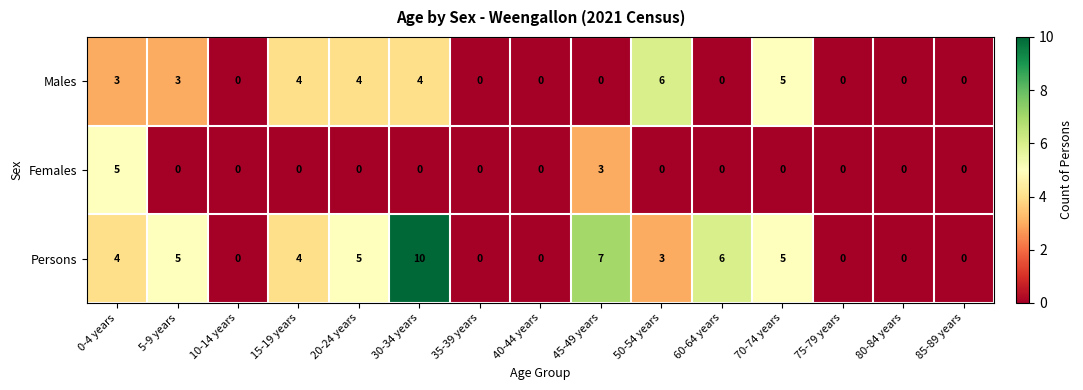

Which series has the largest total across all categories?

Persons